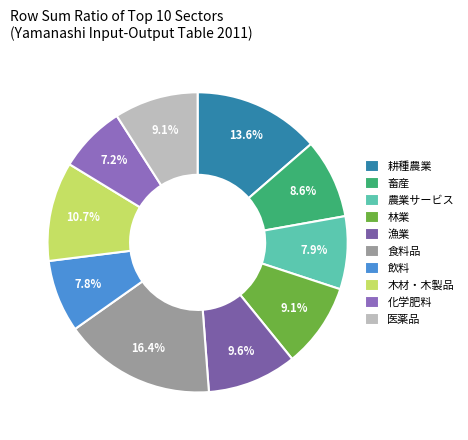

What is the ratio of the value at 農業サービス to the value at 林業?

0.9